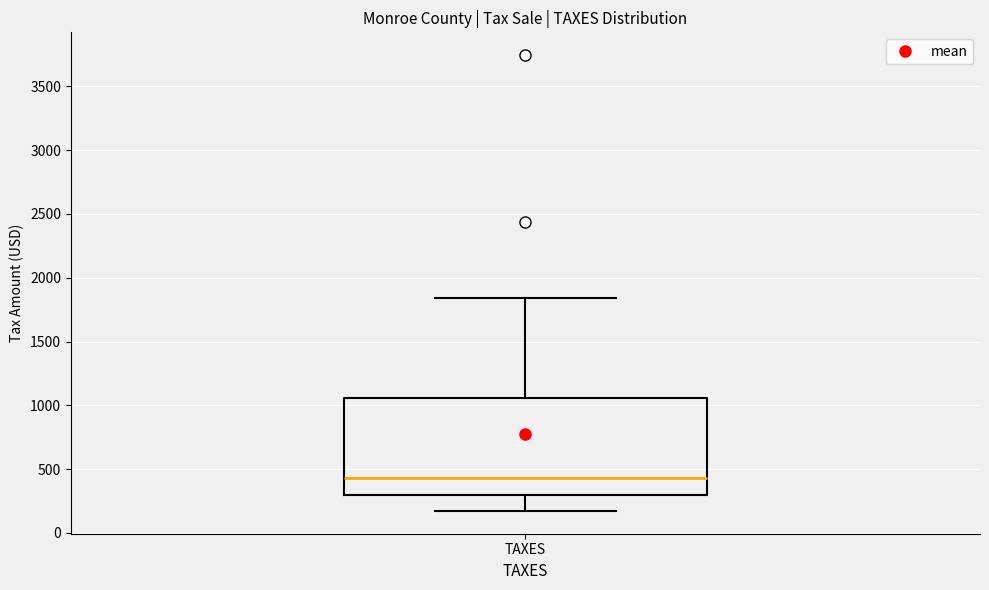

Read this box plot against the y-axis: the position of the median line, the range covered by the box, and the ends of both whiskers. The values are not printed on the chart, so give them approximately, as read against the axis.

median 450, box 300 to 1050, whiskers 150 to 1850